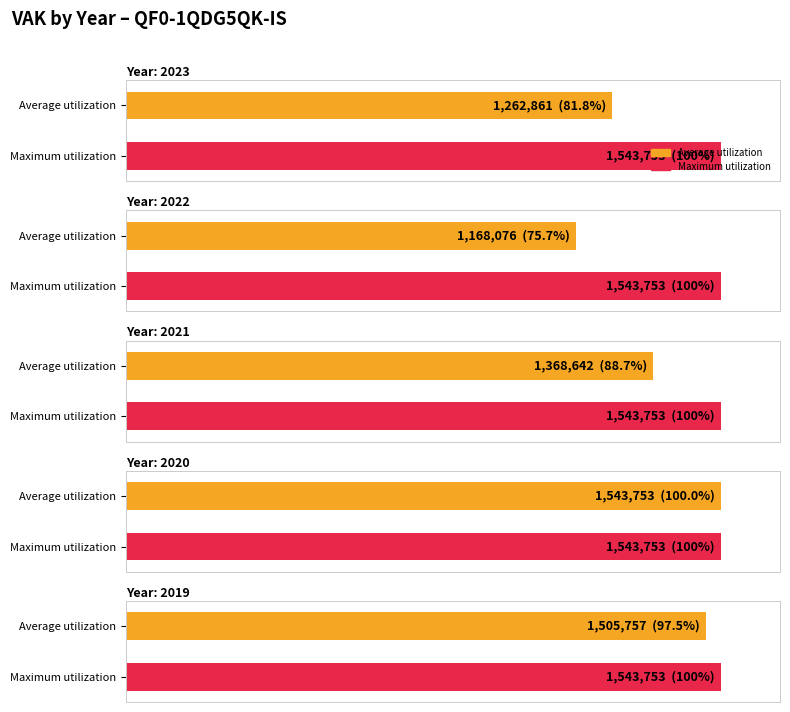

Which has a higher value, 2021 or 2019?

2019